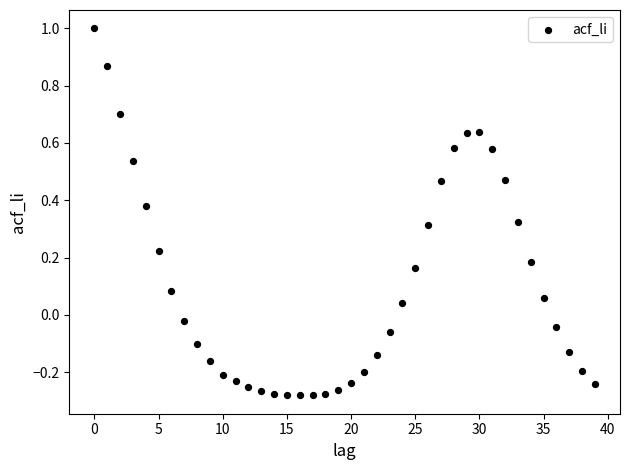

What is the range of Y values (max minus min)?

1.3